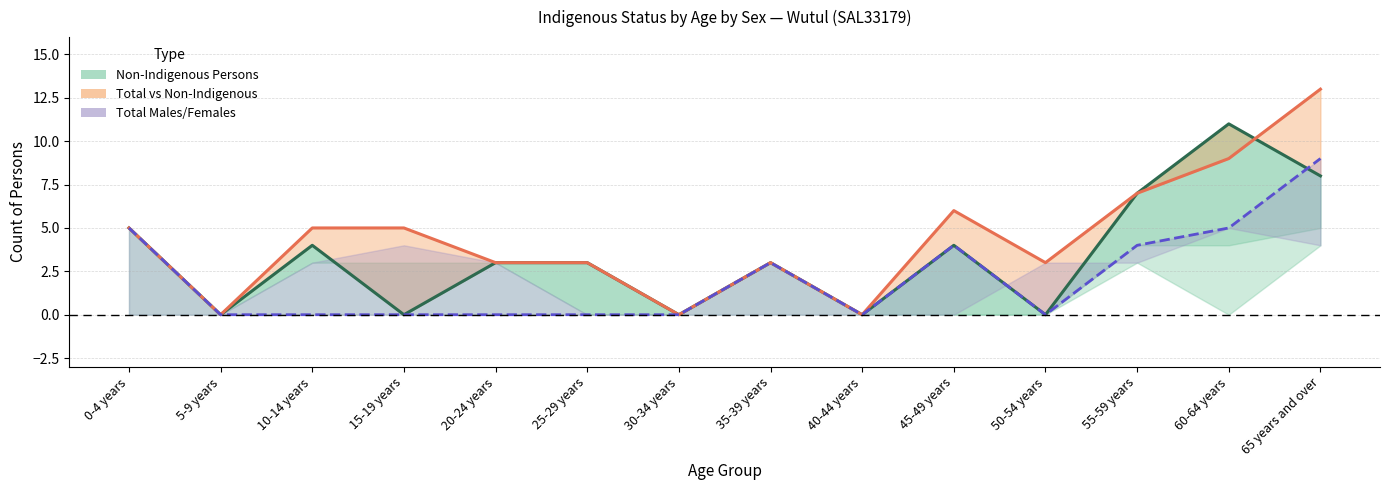

Where do Total Males and Non-Indigenous Persons first cross each other?

60-64 years and 65 years and over